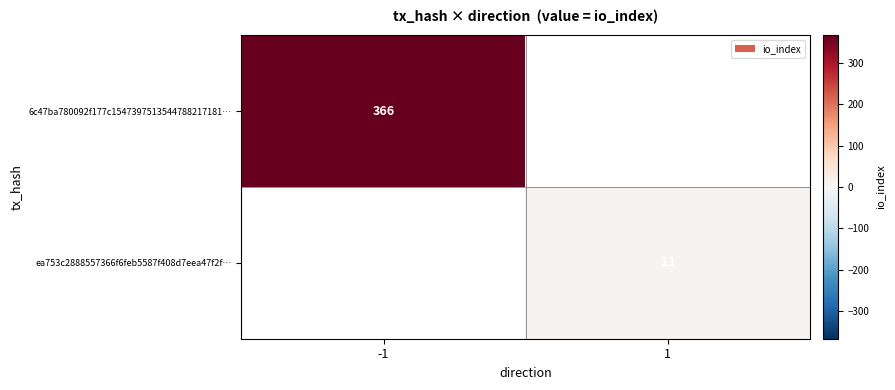

The 6c47ba780092f177c1547397513544788217181… series shows 594 at -1. True or false?

False